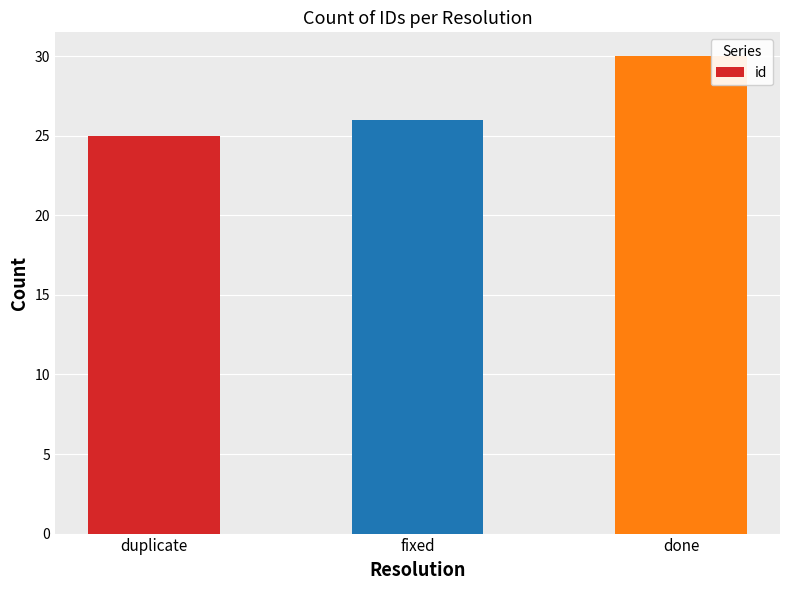

What is the average value?

27